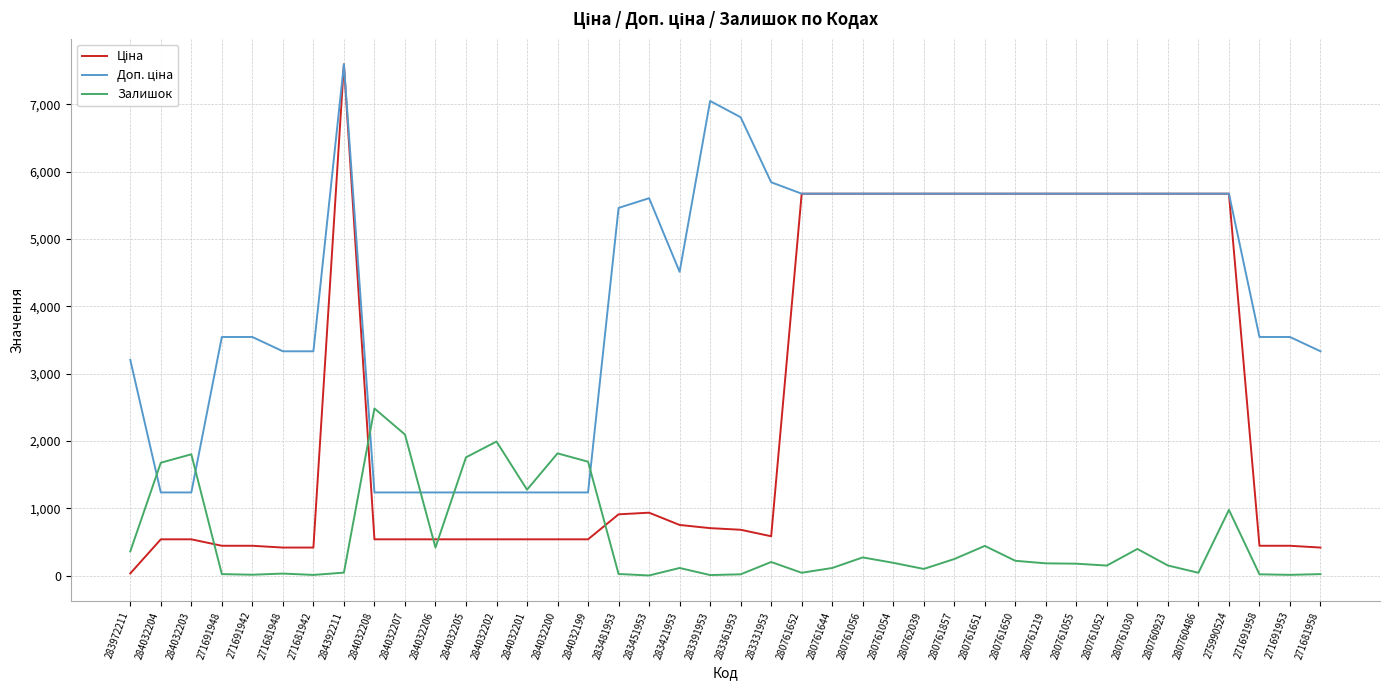

Which category has the highest value across all series?

284392211